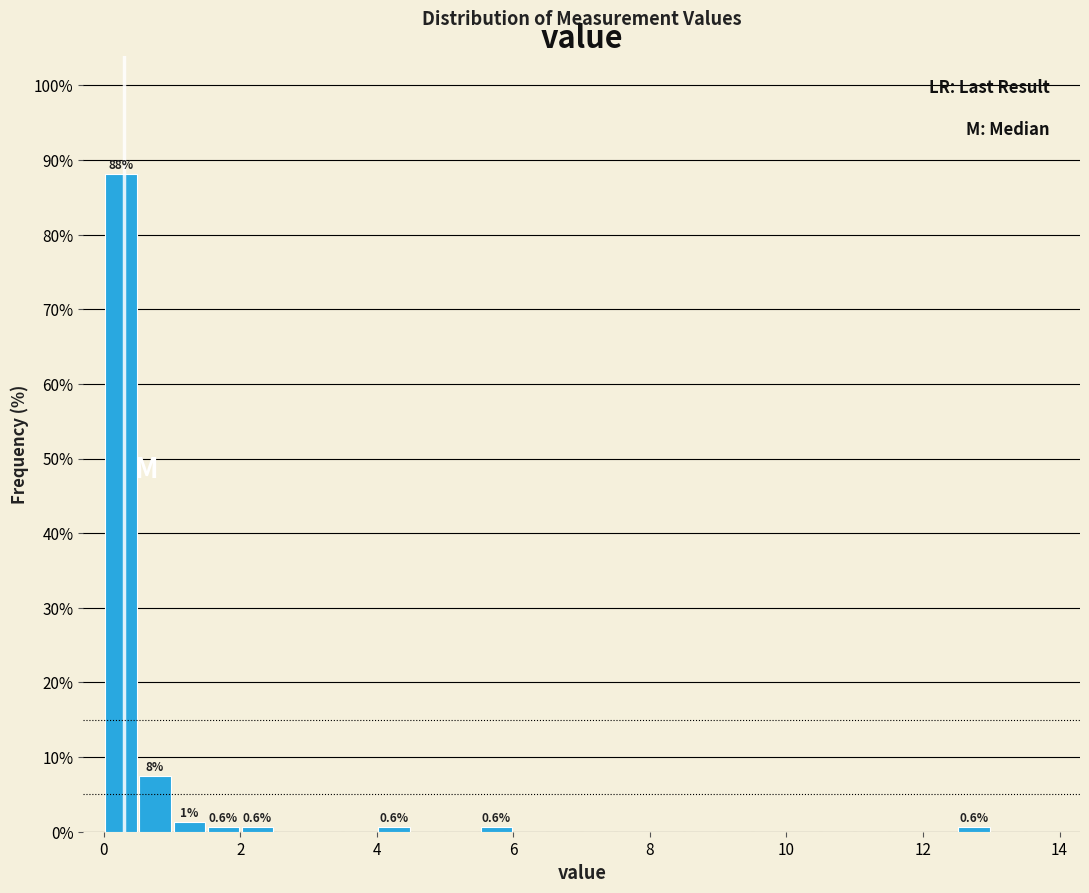

Around what value on the x-axis is the tallest bar? Give the approximate position of its centre, as read against the axis.

0.2